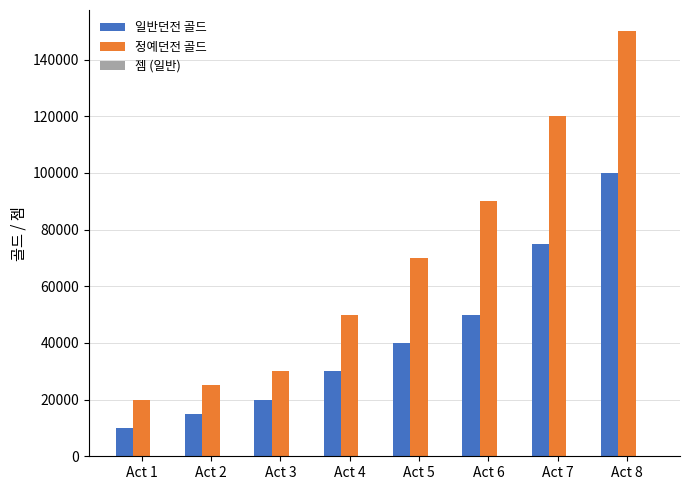

What is the sum of all 일반던전 골드 values?

340000